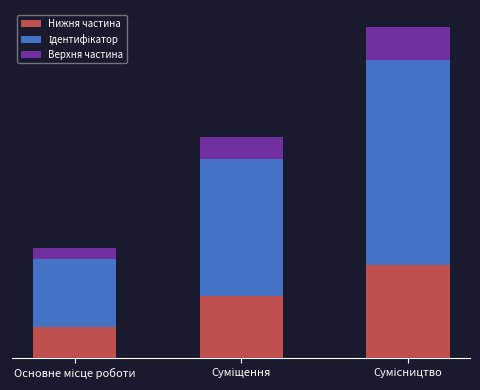

At how many categories does at least one series exceed 0?

3